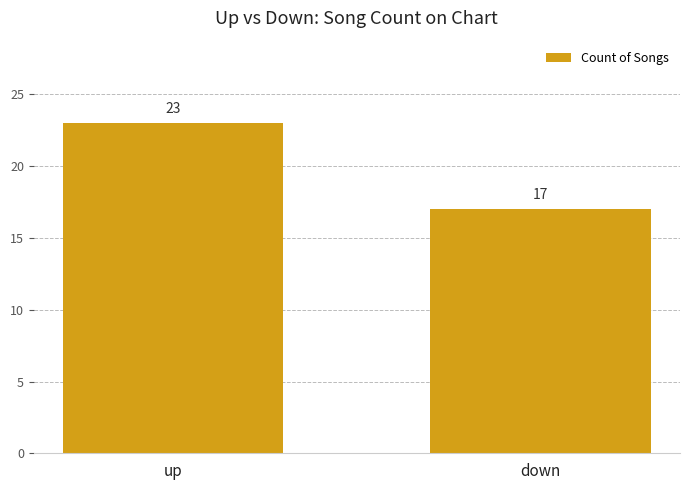

Reading left to right, what are all the values shown in this chart?

23	17